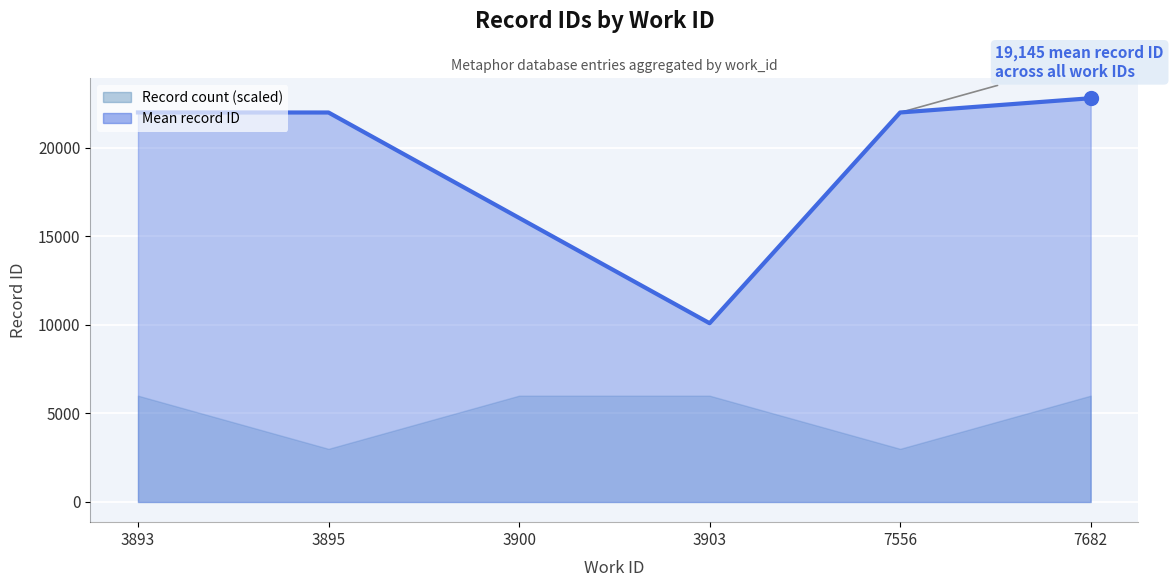

What is the value of the 6th point from the left?

22790.5